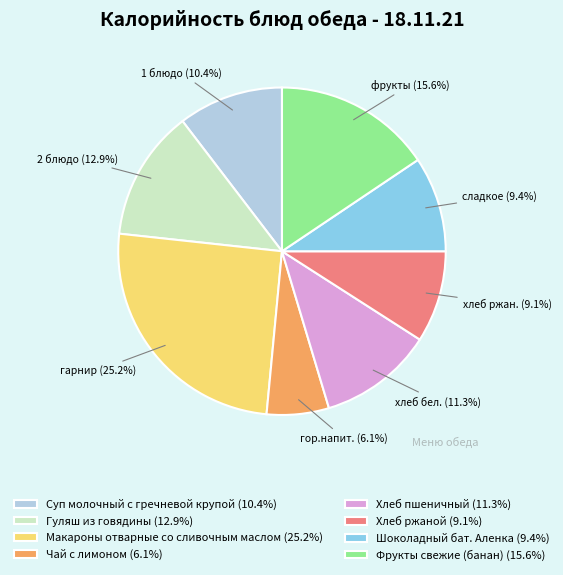

Is Гуляш из говядины the majority of the pie?

No